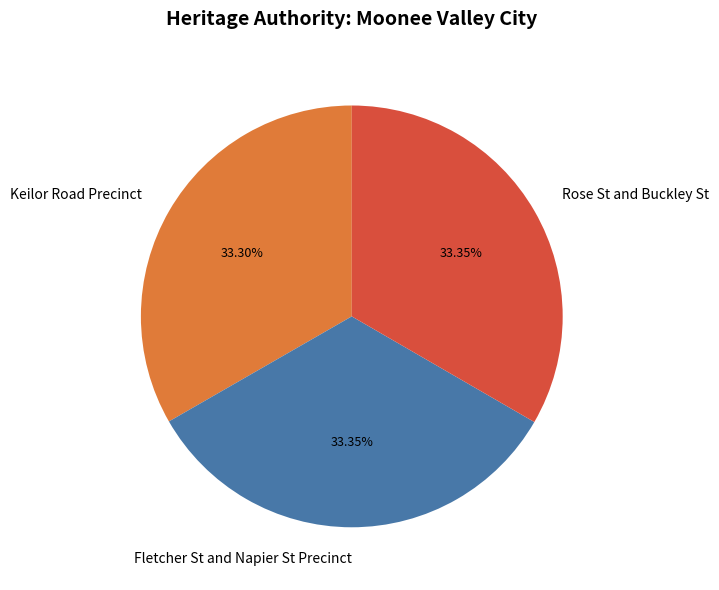

What is the ratio of the value at Fletcher St and Napier St Precinct to the value at Rose St and Buckley St?

1.0